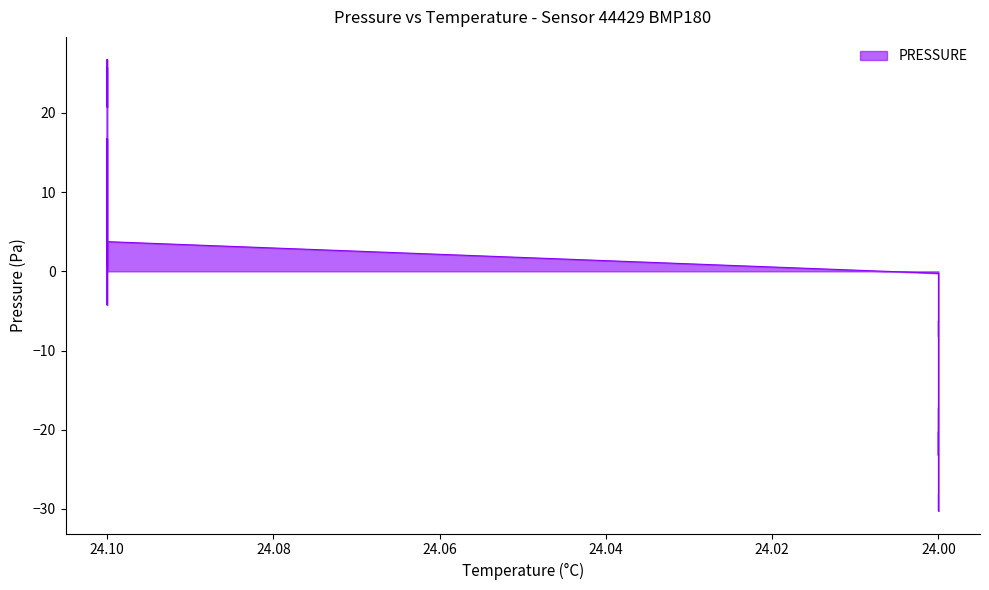

How many positive values are there?

20